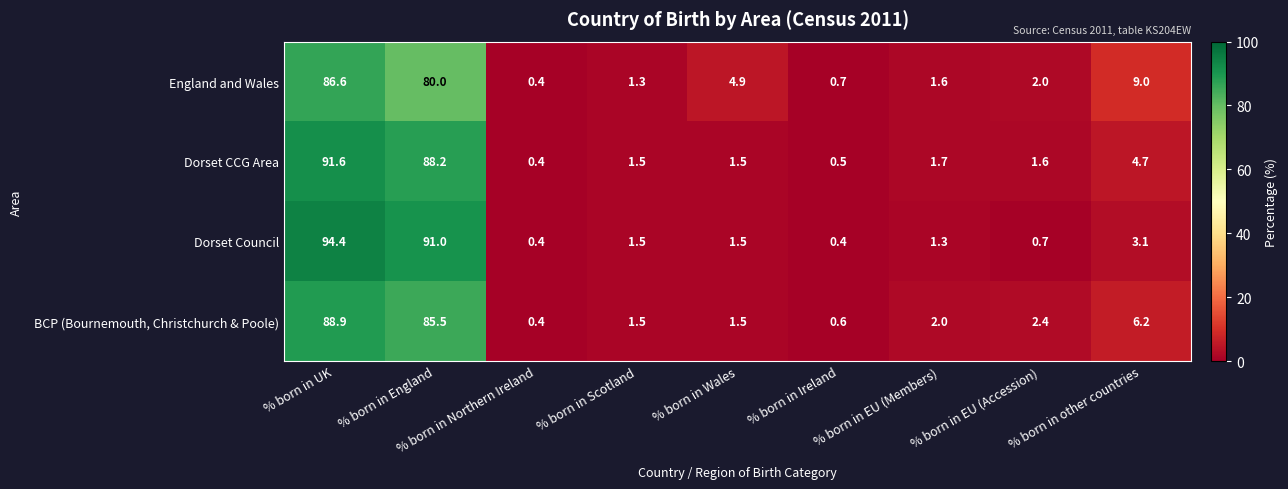

Rank the series at % born in UK from lowest to highest value.

England and Wales, BCP (Bournemouth, Christchurch & Poole), Dorset CCG Area, Dorset Council